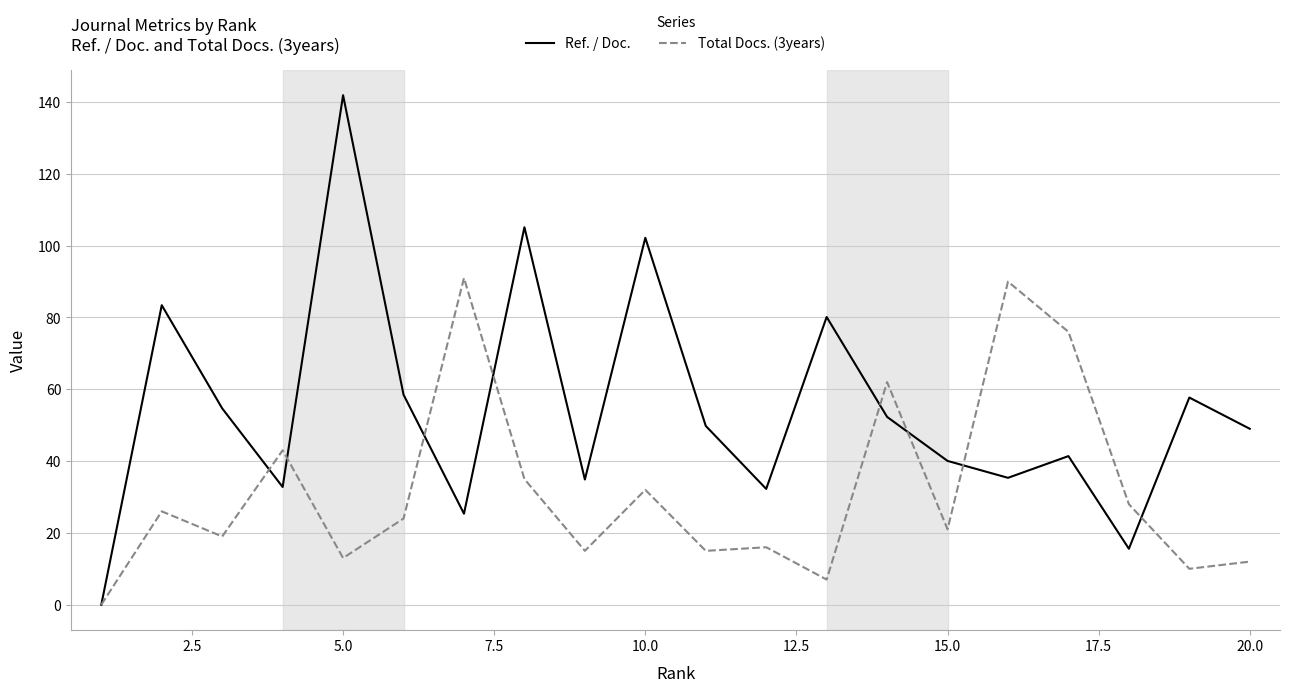

Which series has the largest total across all categories?

Ref. / Doc.